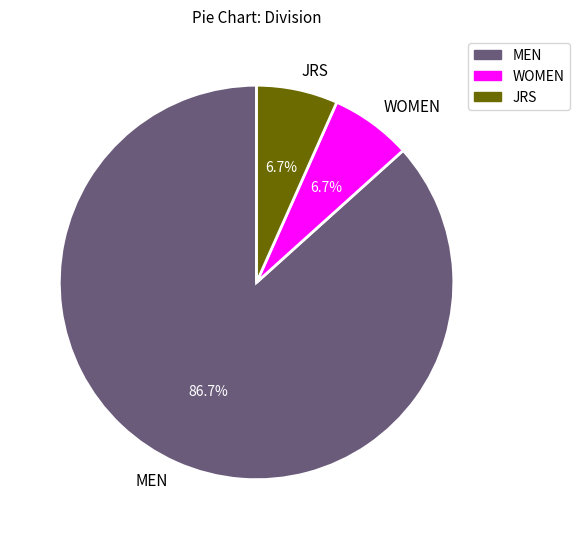

What is the largest slice in the pie chart?

MEN